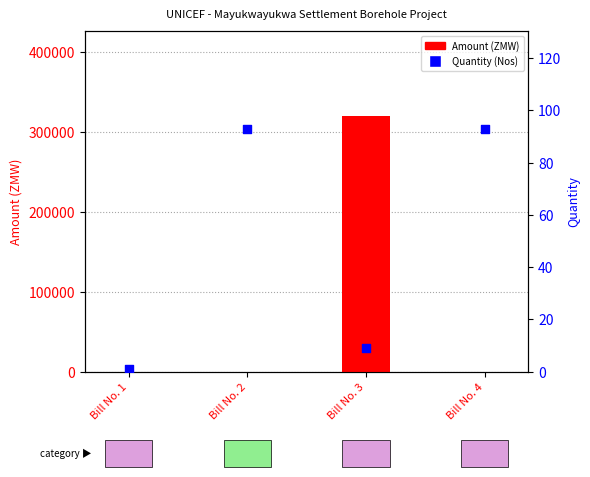

Which series has the largest total across all categories?

Amount (ZMW)